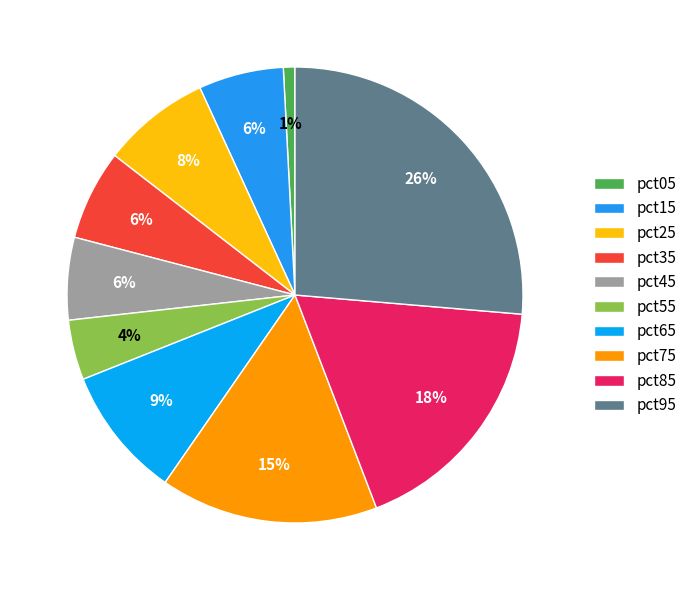

Is pct35 the majority of the pie?

No